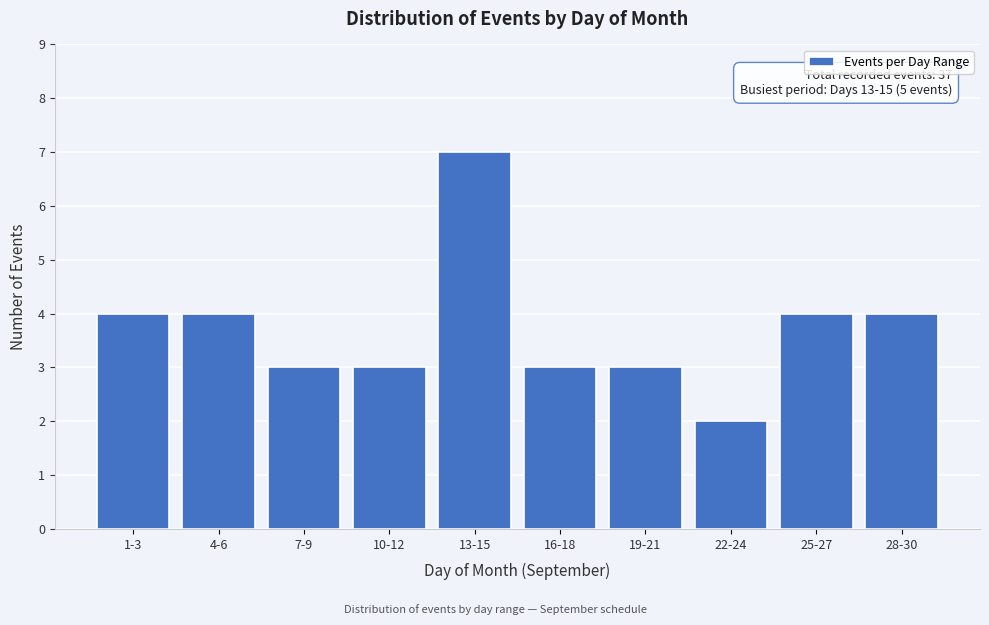

Reading left to right, list all the values displayed in this chart.

4	4	3	3	7	3	3	2	4	4